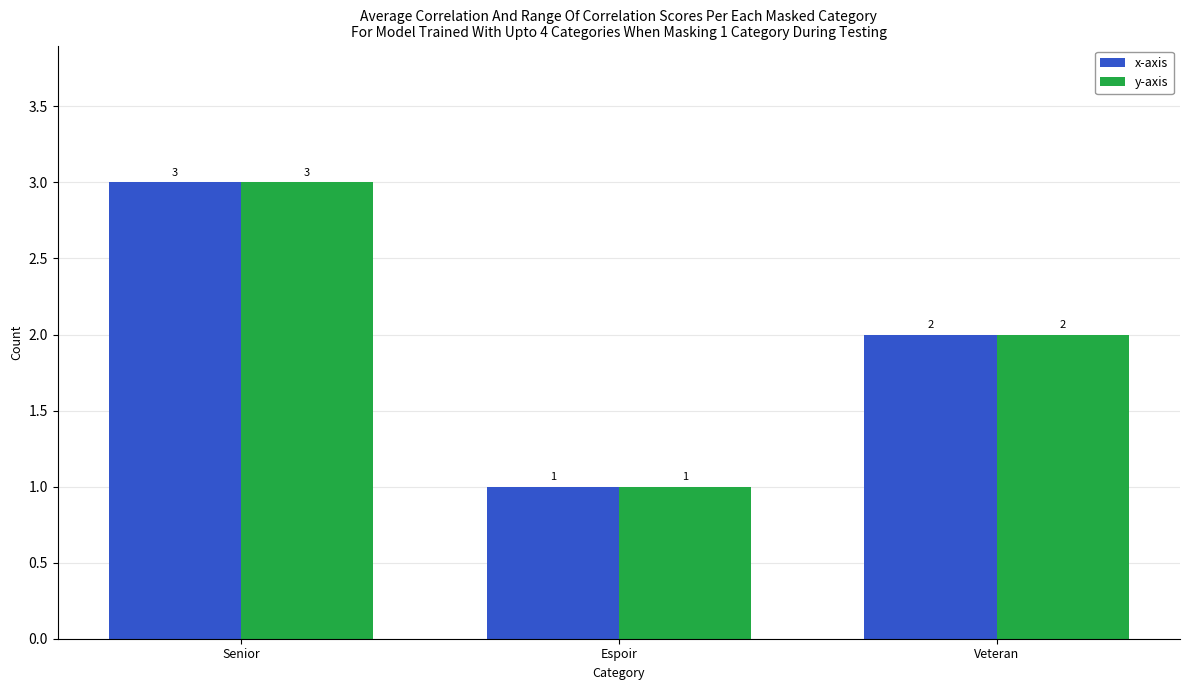

Reading left to right, what are all the values shown in this chart?

x-axis: 3	1	2
y-axis: 3	1	2